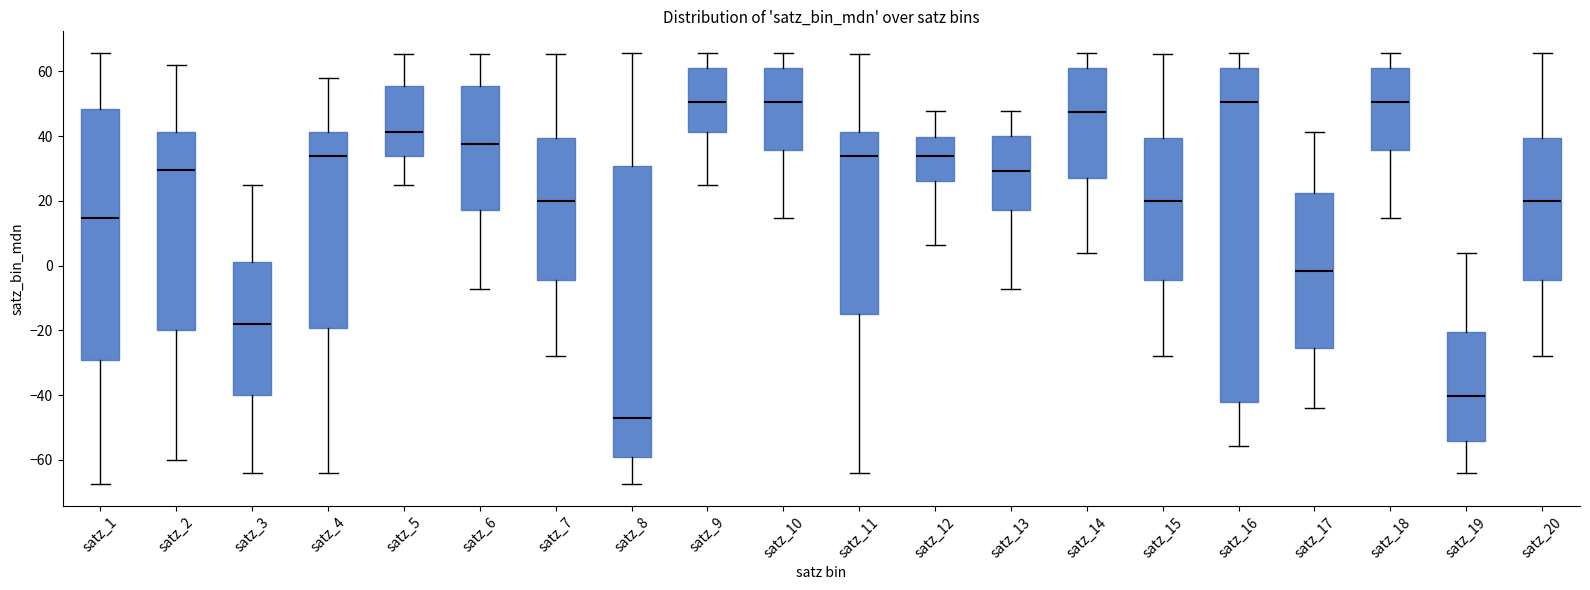

Which box is the tallest, from its lower edge to its upper edge?

satz_16